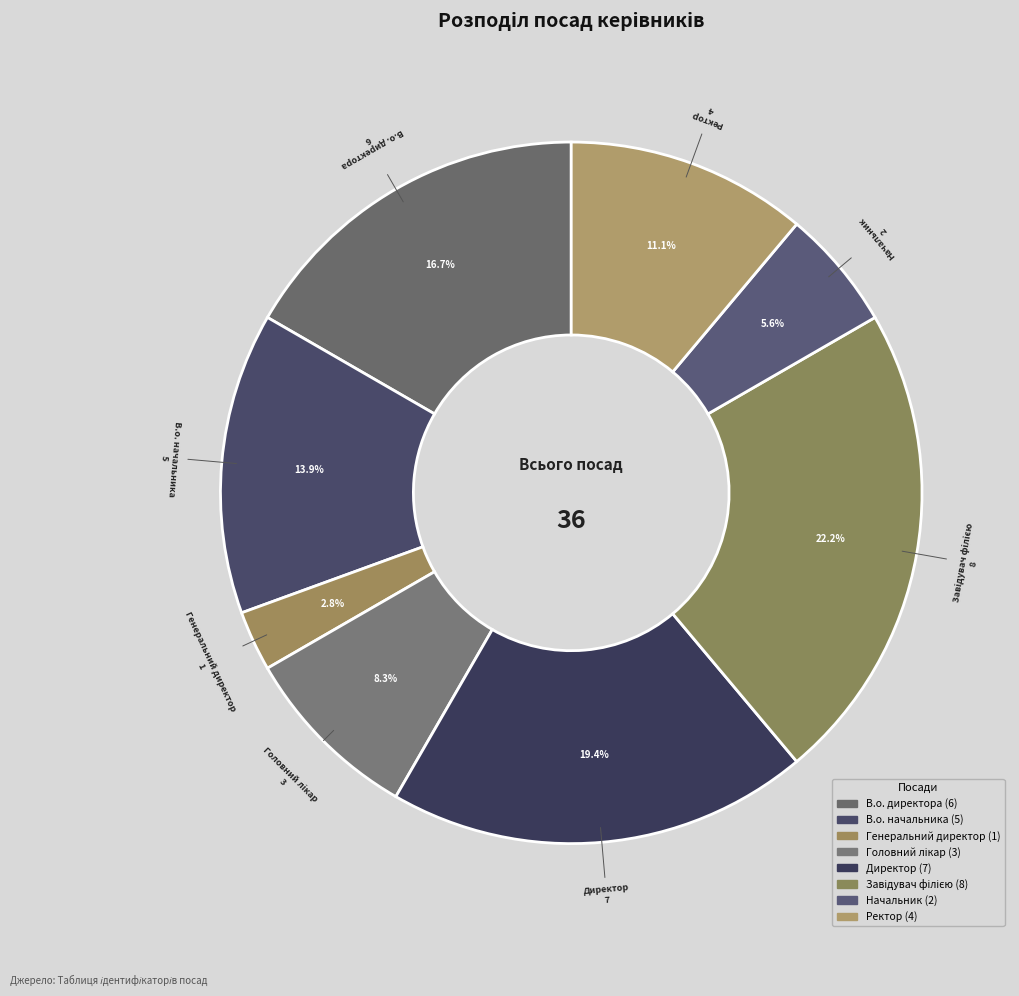

To the nearest percent, what portion does Начальник represent?

6%